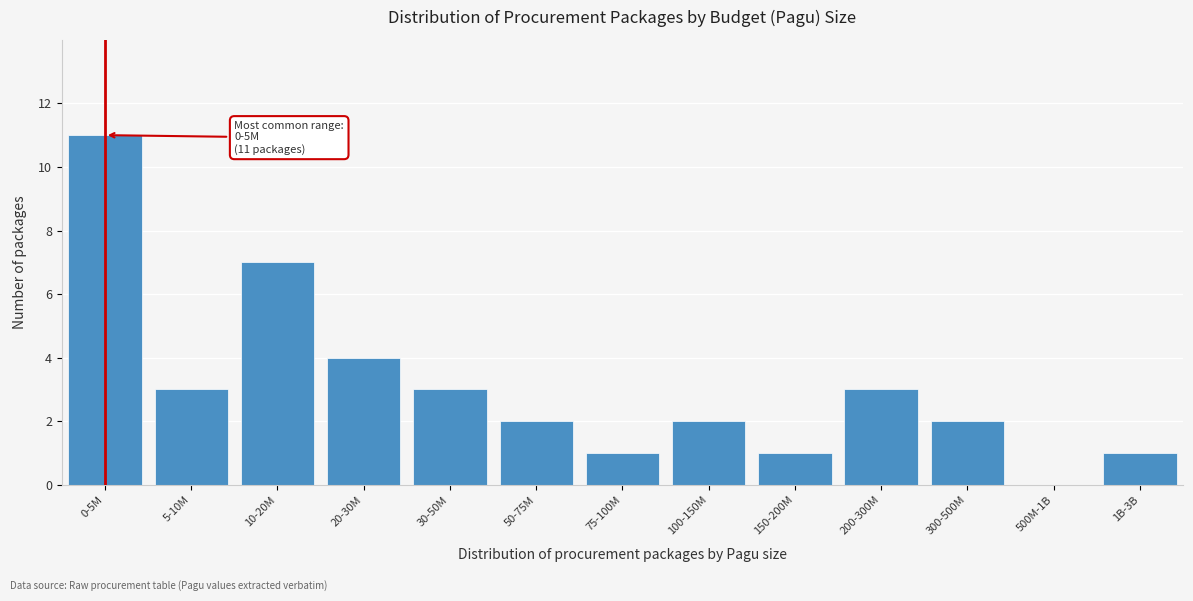

Reading right to left, what are all the values shown in this chart?

1B-3B=1	500M-1B=0	300-500M=2	200-300M=3	150-200M=1	100-150M=2	75-100M=1	50-75M=2	30-50M=3	20-30M=4	10-20M=7	5-10M=3	0-5M=11